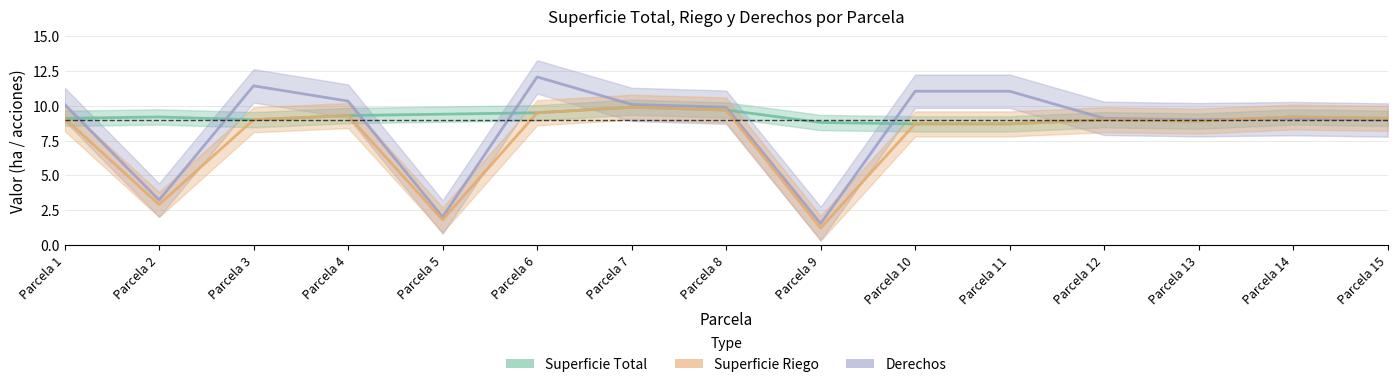

What is the difference between the Superficie Total values at Parcela 15 and Parcela 6?

0.4